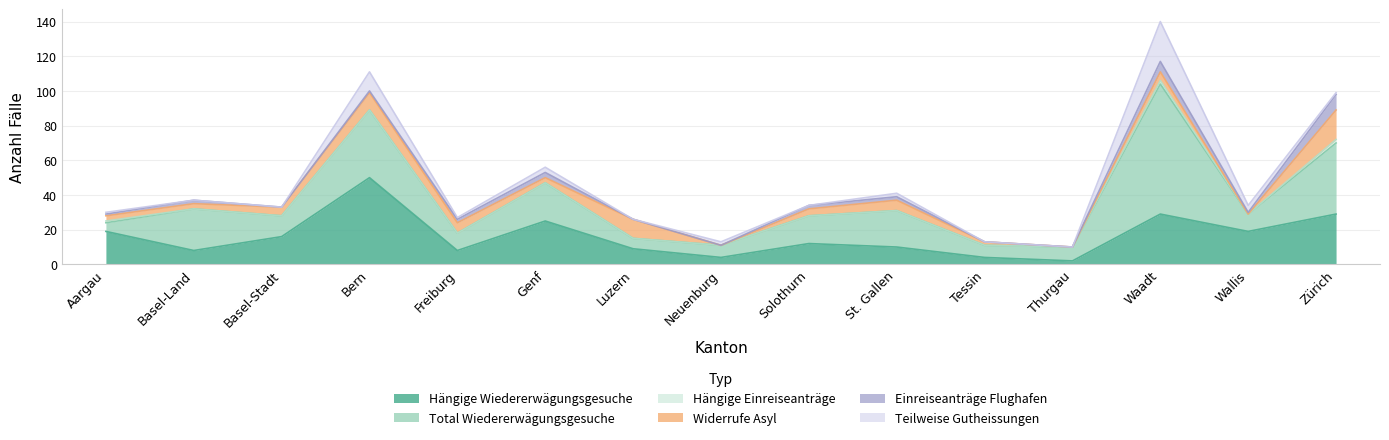

Does the chart display data point markers on the line(s)?

No